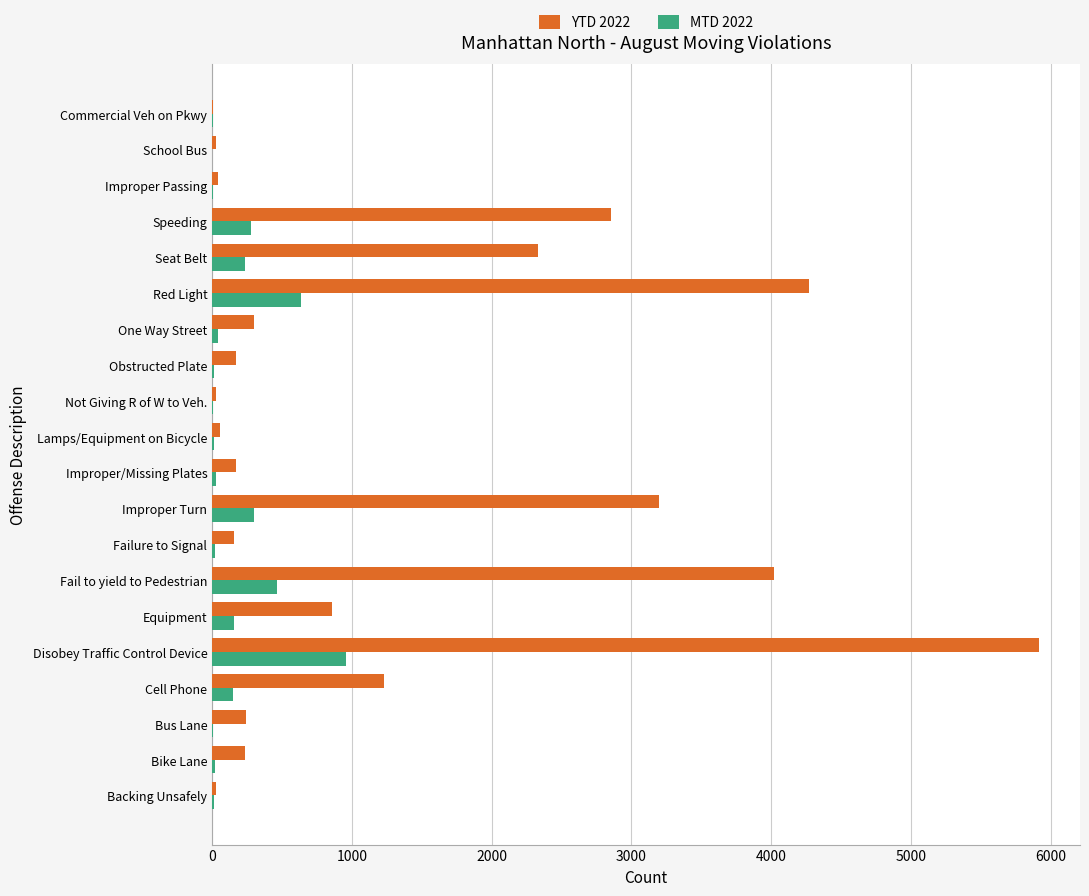

What is the sum of all YTD 2022 values?

26145